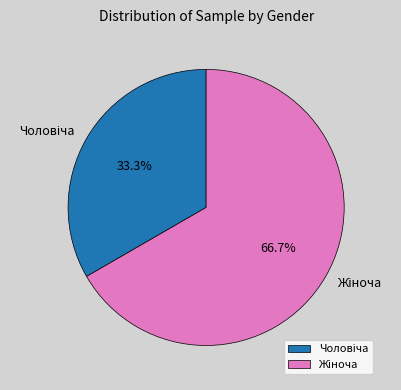

Is there a majority slice in this chart?

Yes